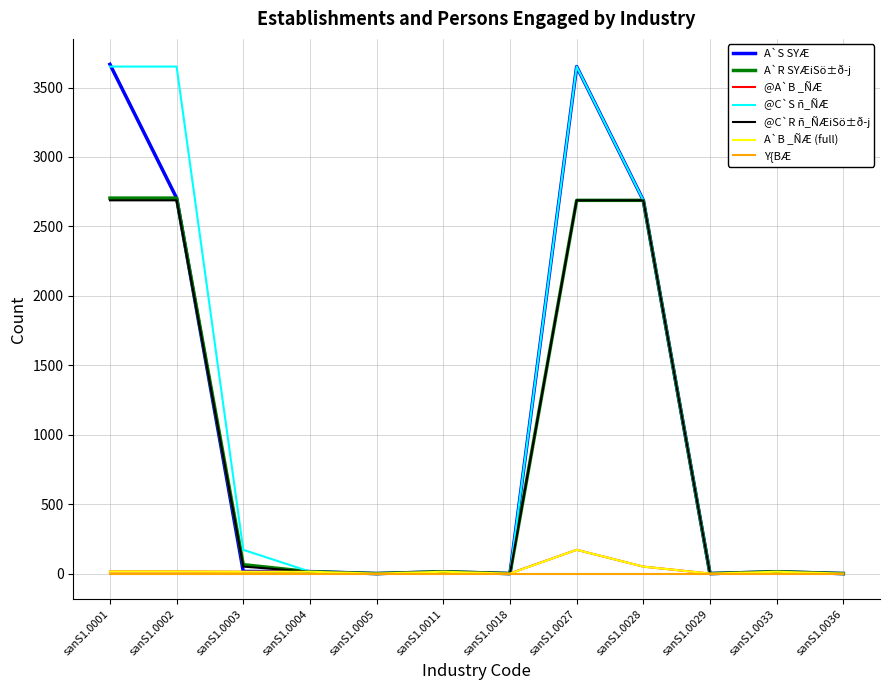

Between sanS1.0002 and sanS1.0036, which series saw the biggest shift?

@C`S ñ_ÑÆ